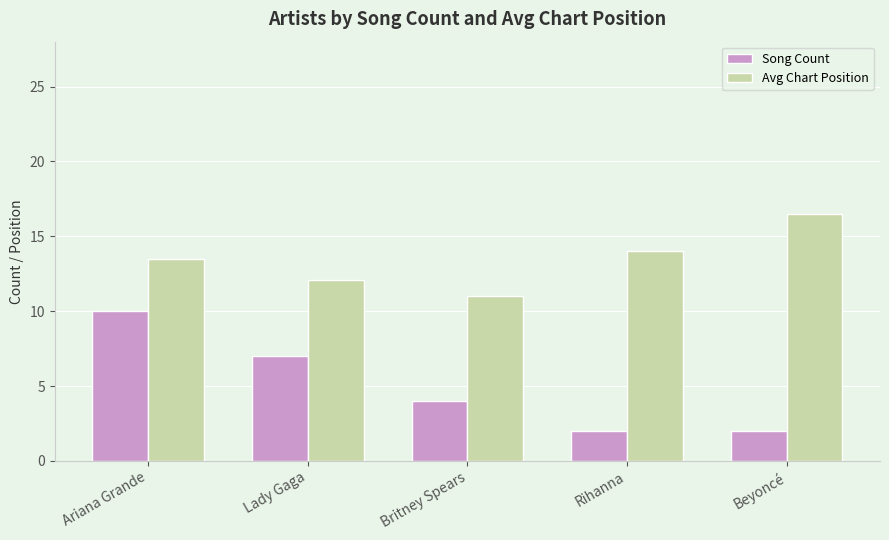

True or false: Song Count has a value of 4.0 at Britney Spears.

True